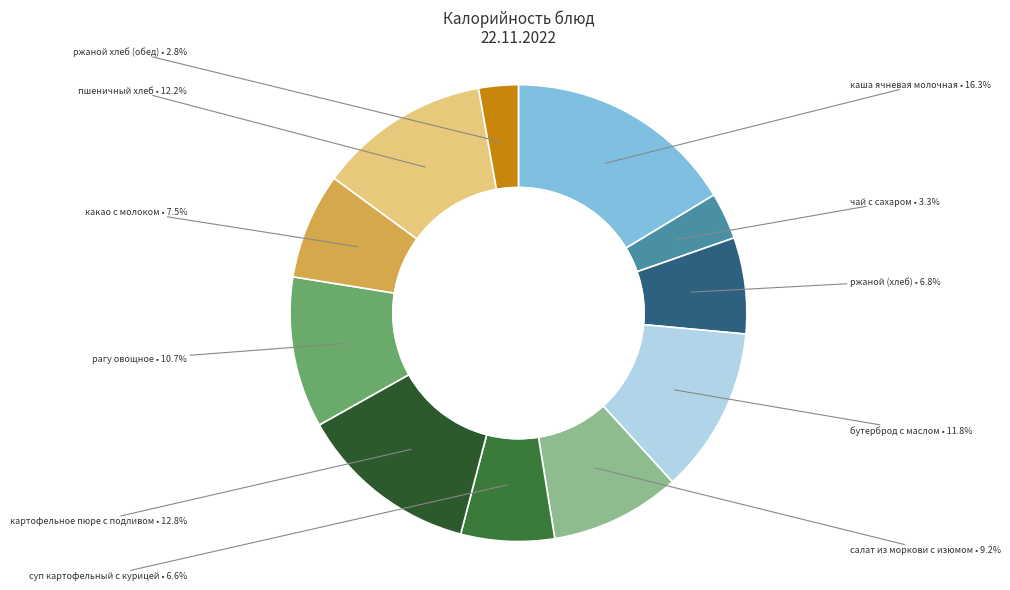

Count the number of slices in the pie.

11